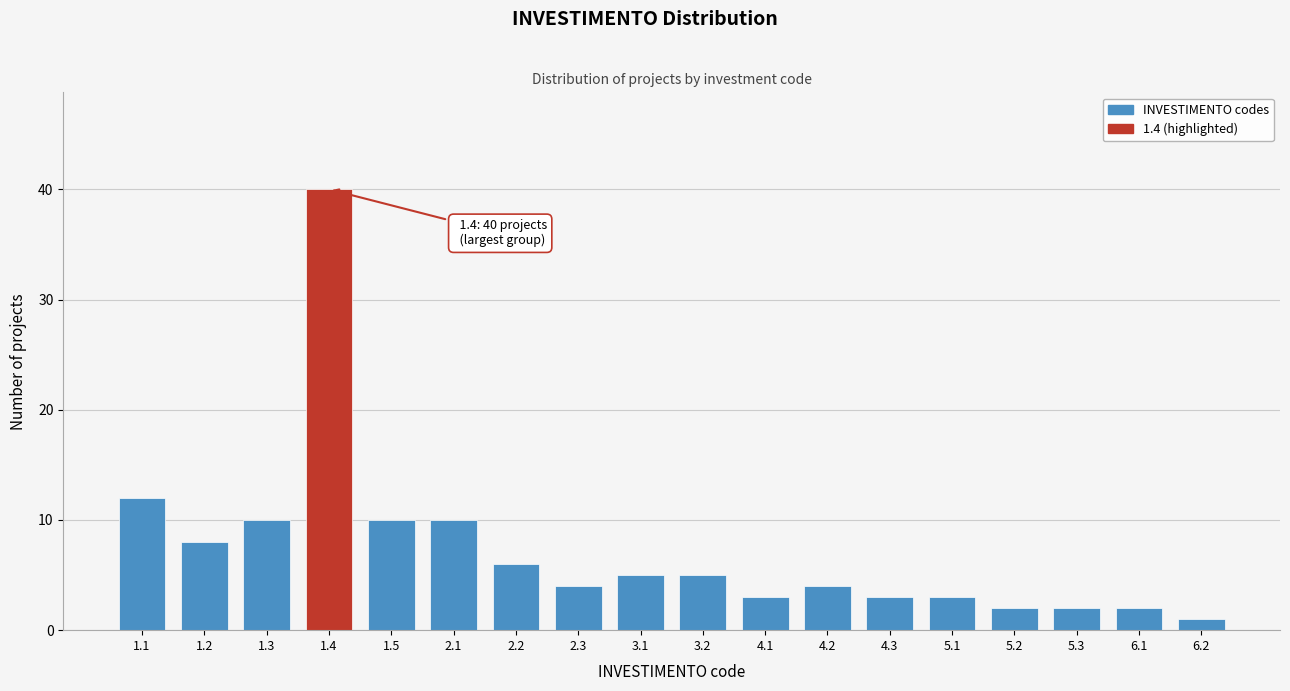

Reading left to right, what are all the values shown in this chart?

12	8	10	40	10	10	6	4	5	5	3	4	3	3	2	2	2	1